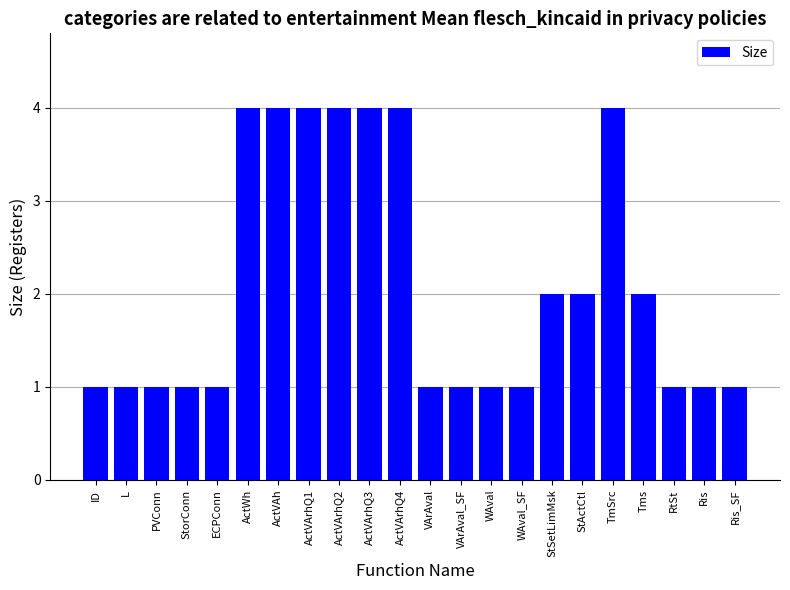

Reading left to right, list all the values displayed in this chart.

ID=1	L=1	PVConn=1	StorConn=1	ECPConn=1	ActWh=4	ActVAh=4	ActVArhQ1=4	ActVArhQ2=4	ActVArhQ3=4	ActVArhQ4=4	VArAval=1	VArAval_SF=1	WAval=1	WAval_SF=1	StSetLimMsk=2	StActCtl=2	TmSrc=4	Tms=2	RtSt=1	Ris=1	Ris_SF=1